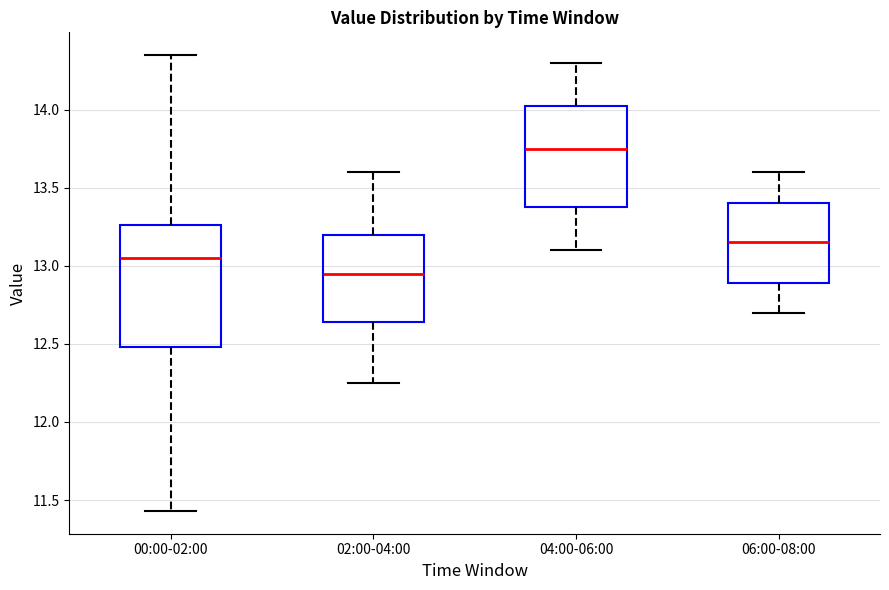

Reading left to right, read every box against the y-axis: the position of its median line, the range the box covers, and the ends of its whiskers. The values are not printed on the chart, so give them approximately, as read against the axis.

00:00-02:00: median 13.05, box 12.50 to 13.25, whiskers 11.45 to 14.35
02:00-04:00: median 12.95, box 12.65 to 13.20, whiskers 12.25 to 13.60
04:00-06:00: median 13.75, box 13.40 to 14.05, whiskers 13.10 to 14.30
06:00-08:00: median 13.15, box 12.90 to 13.40, whiskers 12.70 to 13.60